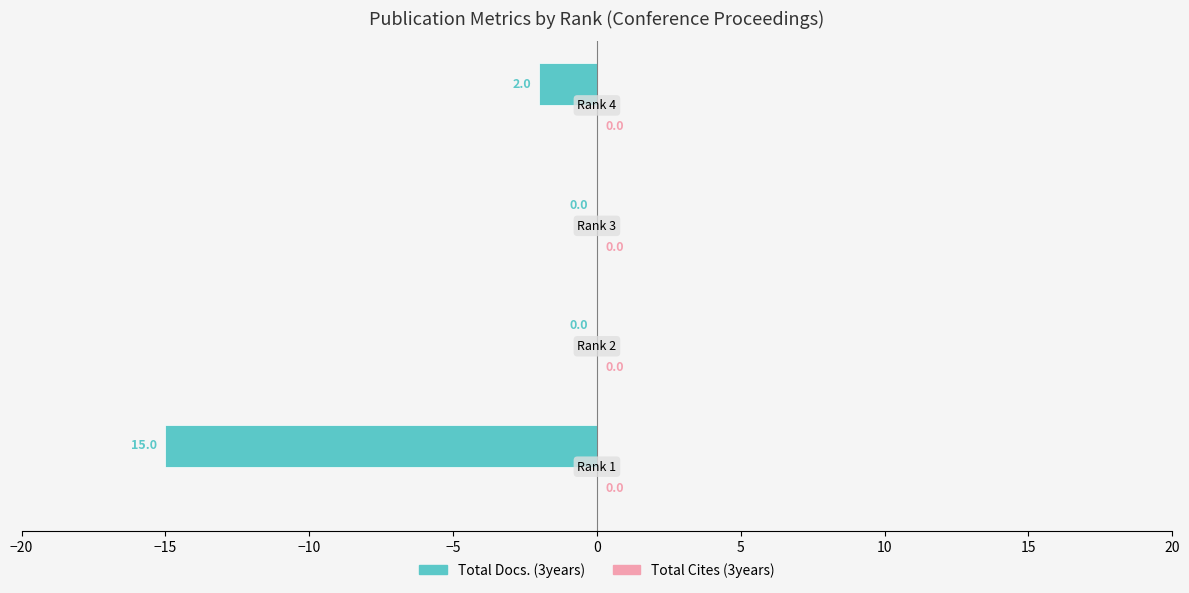

Are the bars horizontal?

Yes